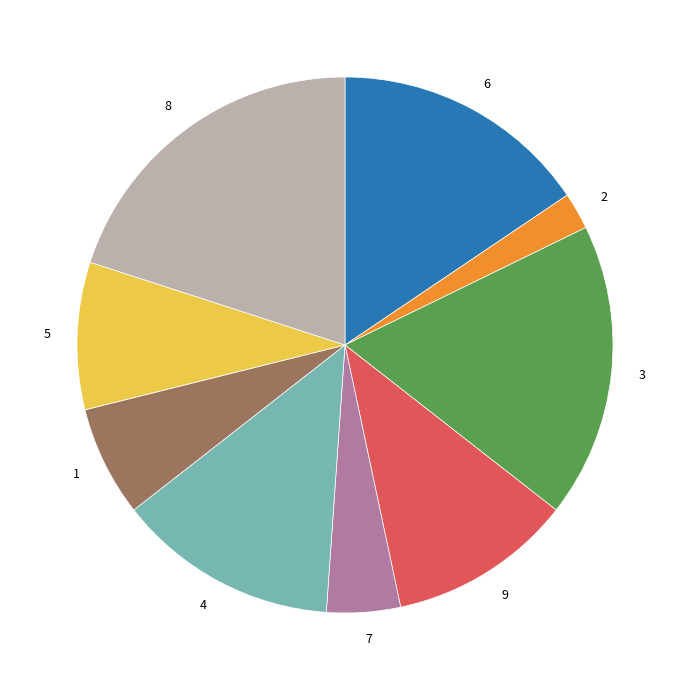

True or false: 1 accounts for 7% of the total.

True